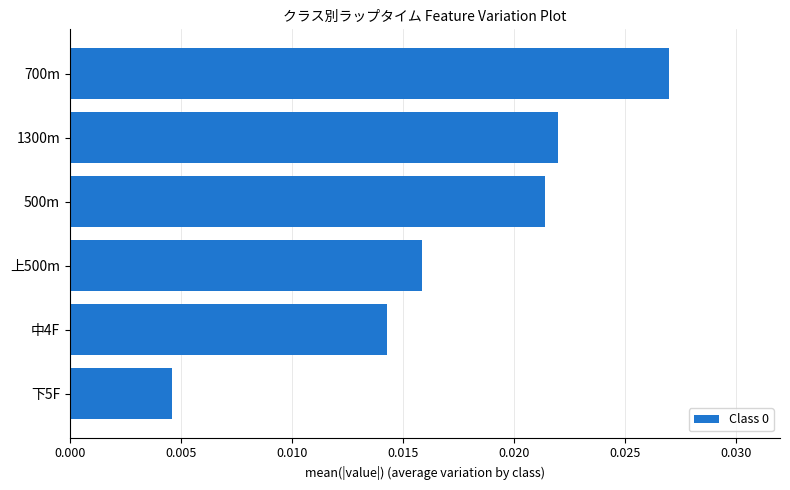

Count the number of data series in this chart.

1